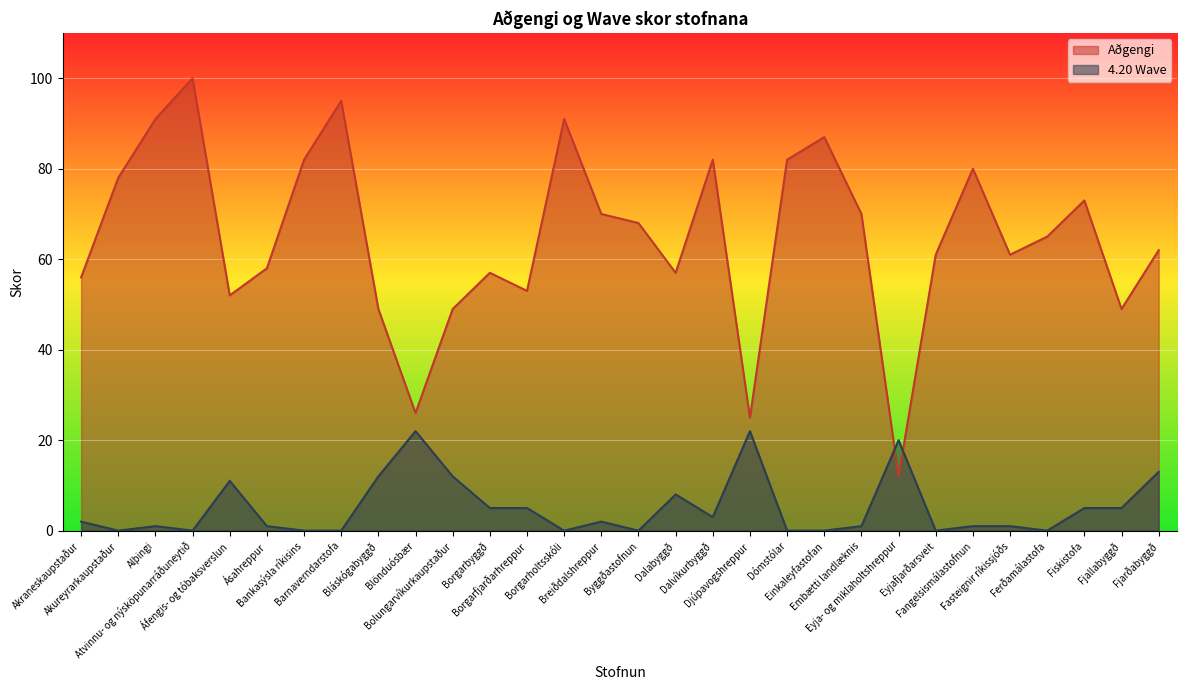

What is the total value across all series at Bankasýsla ríkisins?

82